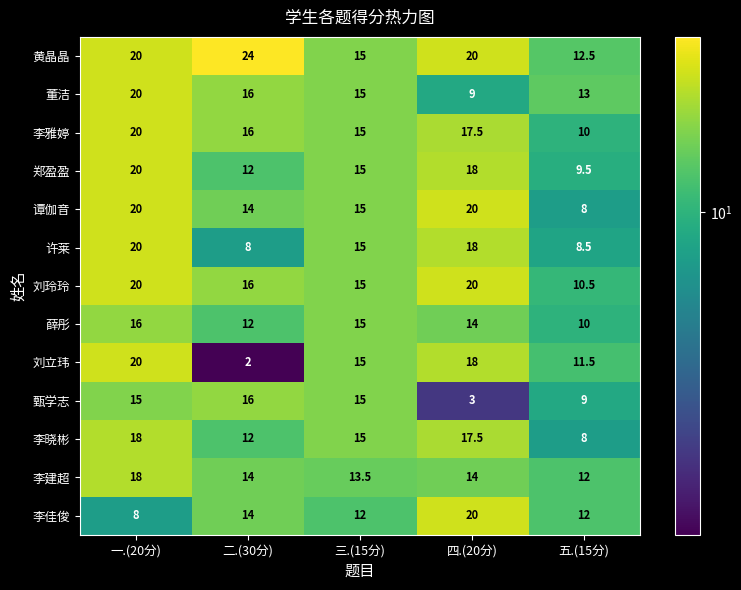

Which series has the largest total across all categories?

黄晶晶